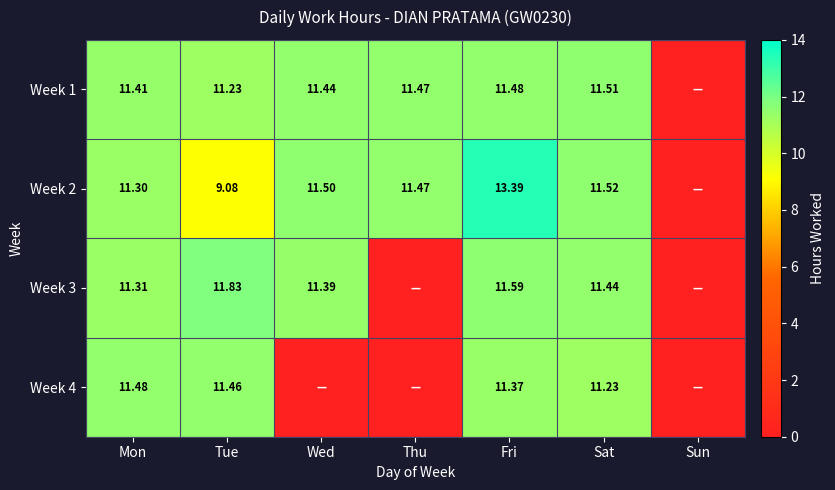

Is the value of Week 1 at Thu greater than the value of Week 4 at Sat?

Yes